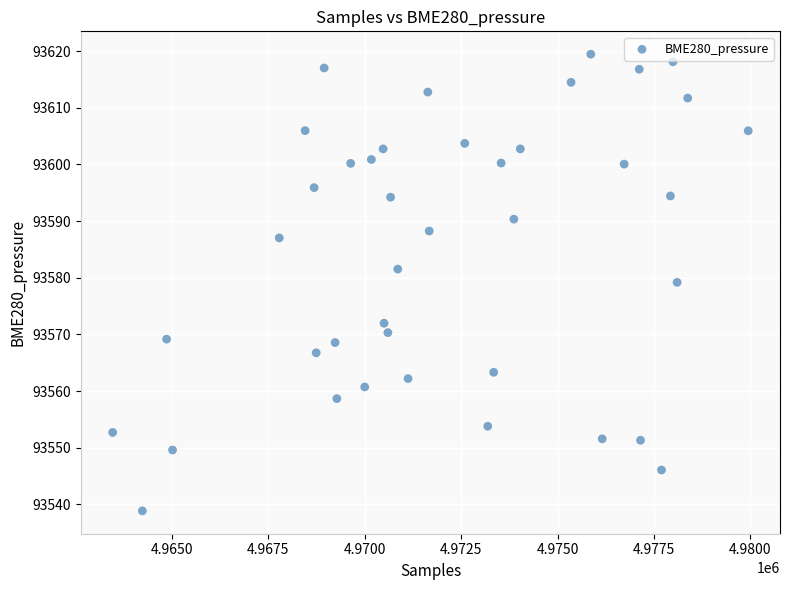

What is the range of Y values (max minus min)?

80.6